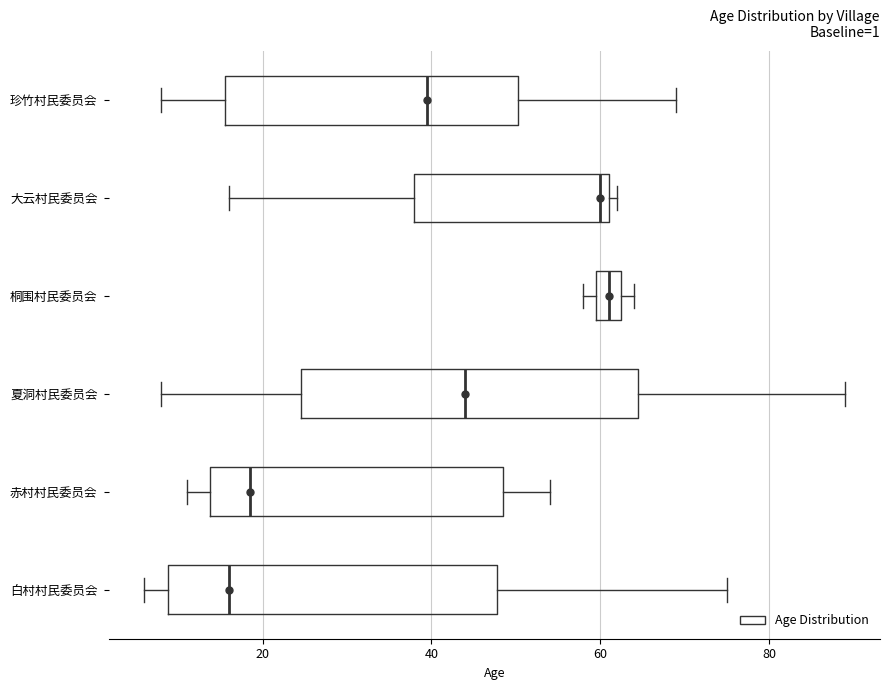

Where does the right whisker of the box for 夏洞村民委员会 end on the x-axis? The values are not printed on the chart, so give them approximately, as read against the axis.

90